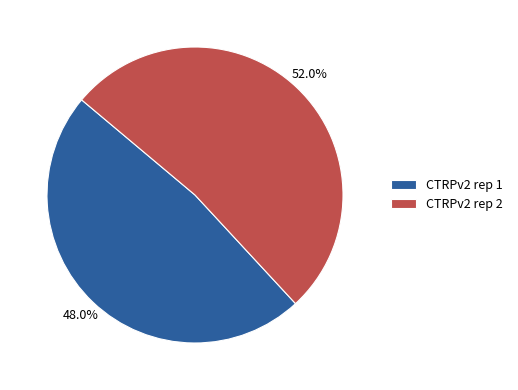

Approximately how many times larger is the value at CTRPv2 rep 2 compared to CTRPv2 rep 1?

1.1